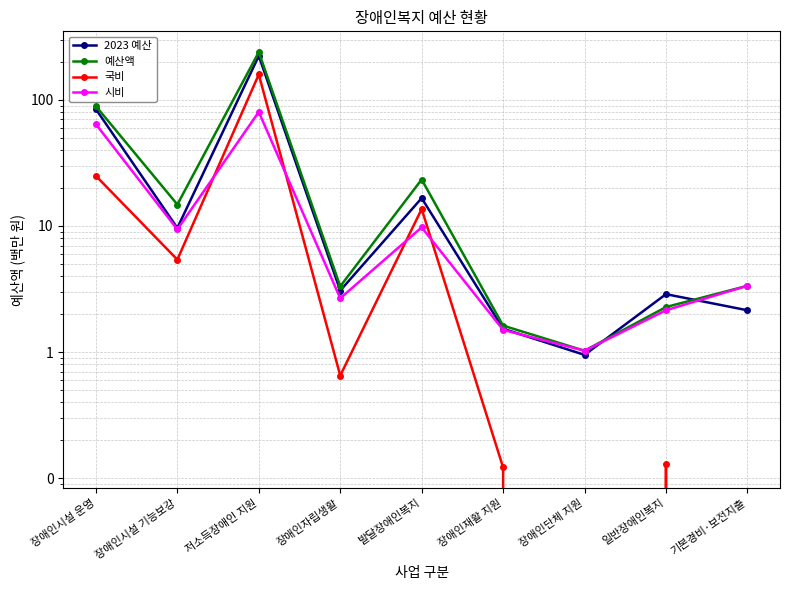

Count the number of categories in the chart.

9